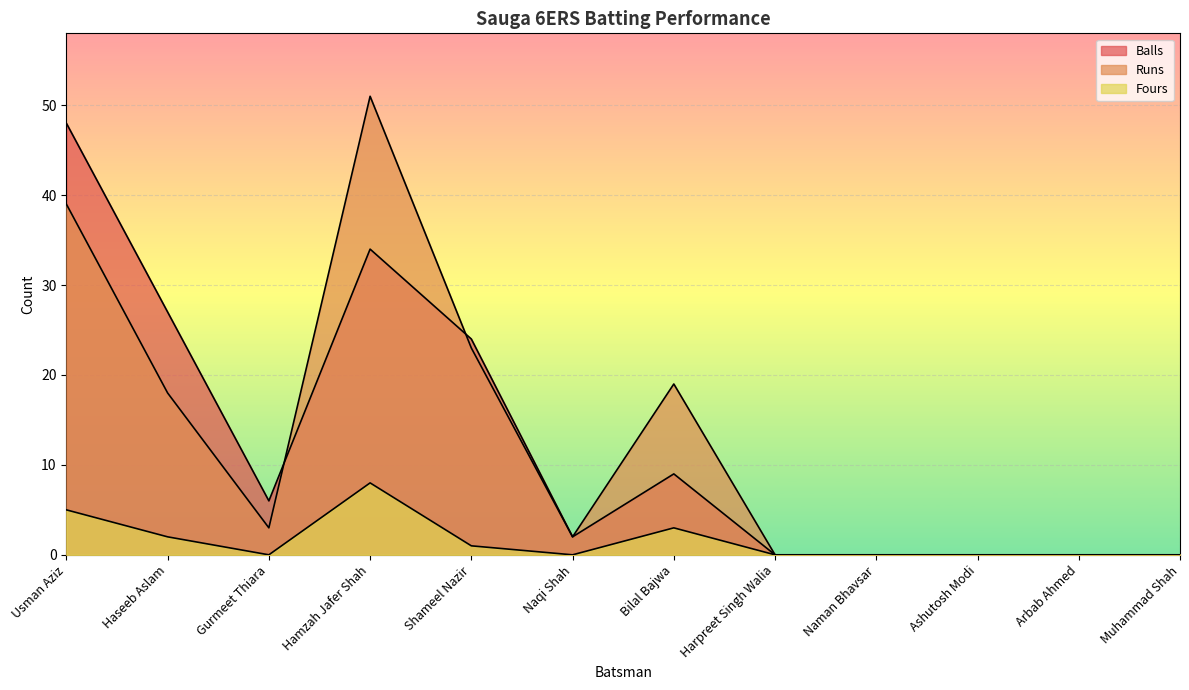

At which label does Runs reach its minimum?

Harpreet Singh Walia